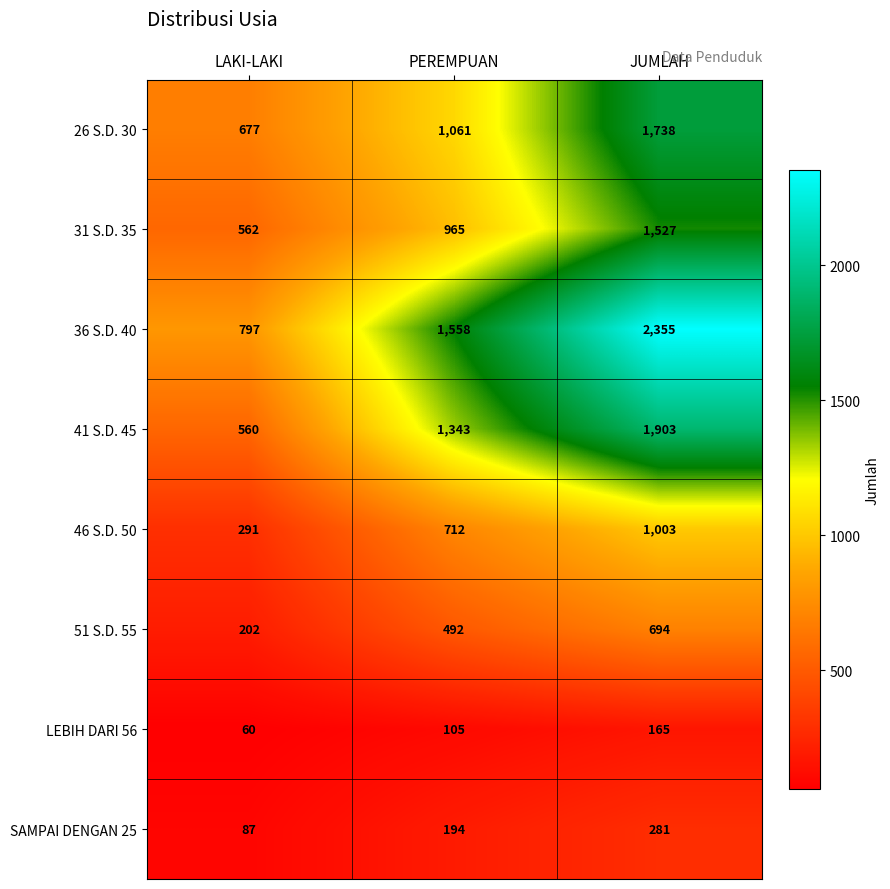

Reading left to right, what are all the values shown in this chart?

26 S.D. 30: 677	1061	1738
31 S.D. 35: 562	965	1527
36 S.D. 40: 797	1558	2355
41 S.D. 45: 560	1343	1903
46 S.D. 50: 291	712	1003
51 S.D. 55: 202	492	694
LEBIH DARI 56: 60	105	165
SAMPAI DENGAN 25: 87	194	281